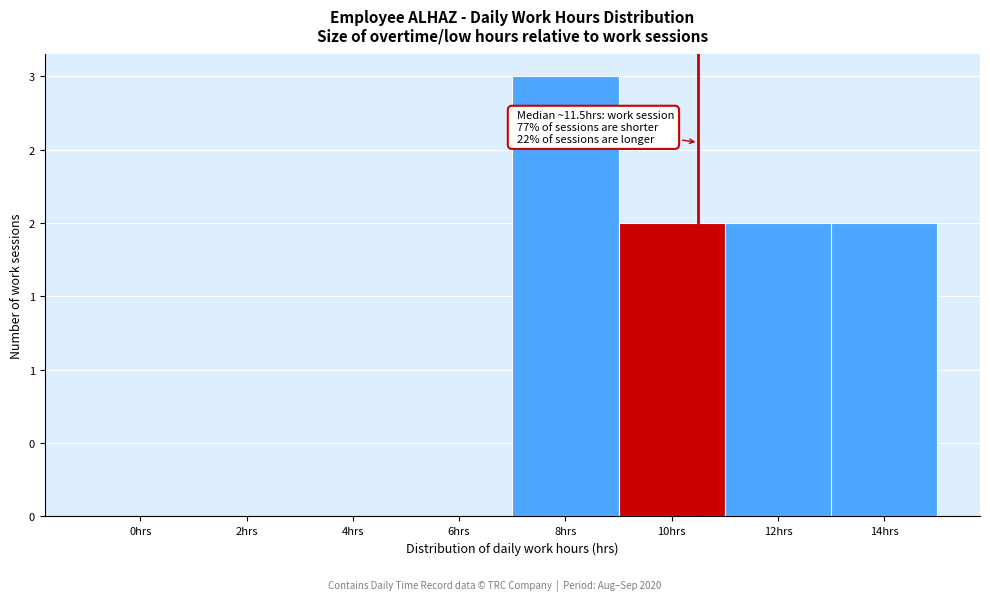

Are the bars horizontal?

No